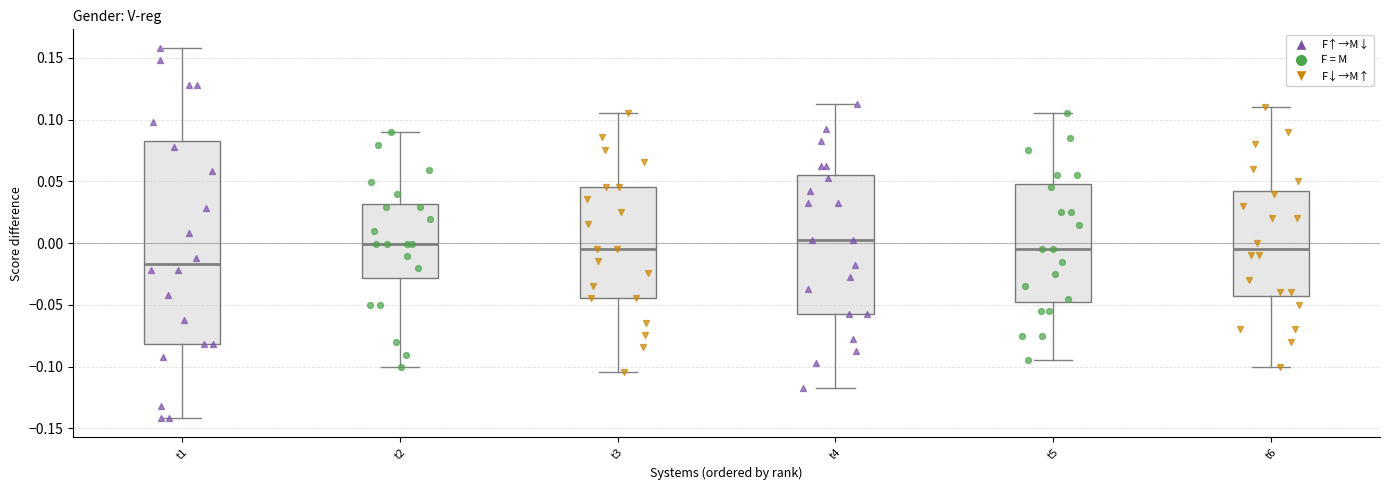

Where does the upper whisker of the box for t6 end on the y-axis? The values are not printed on the chart, so give them approximately, as read against the axis.

0.110